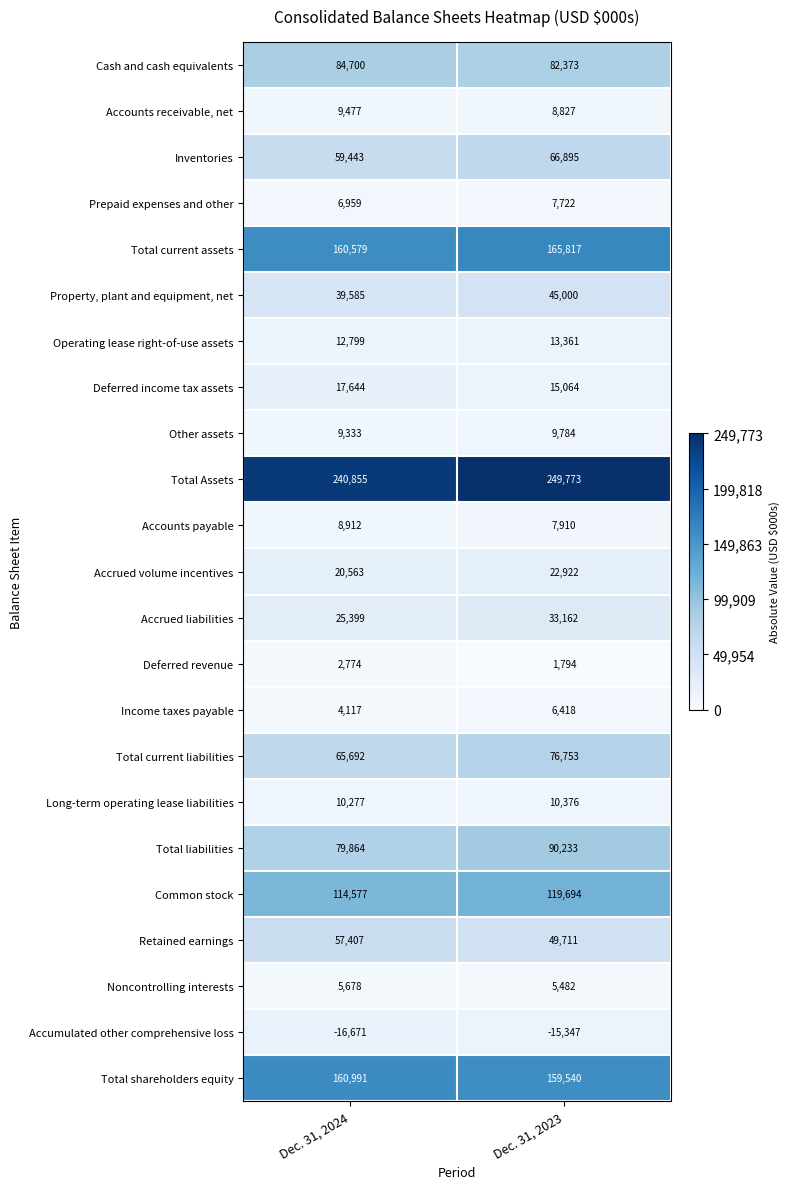

What is the difference between the maximum and minimum values in the Total current liabilities series?

11061